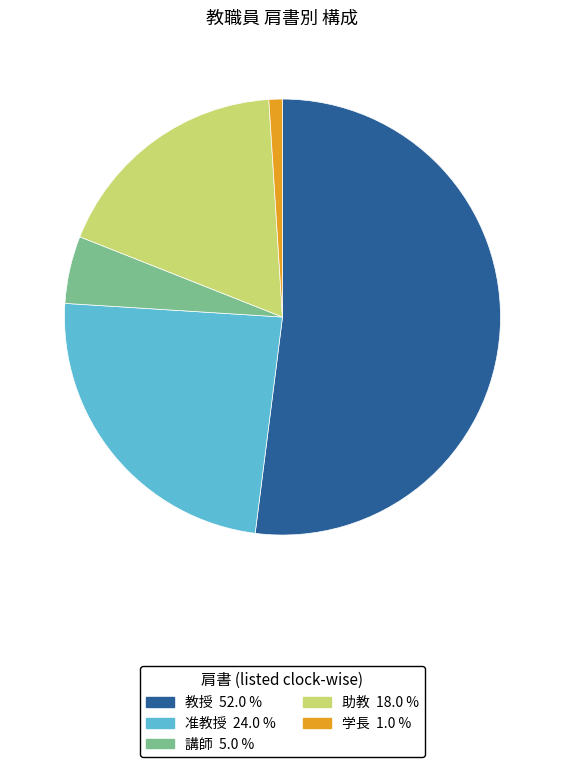

Is 教授 the majority of the pie?

Yes